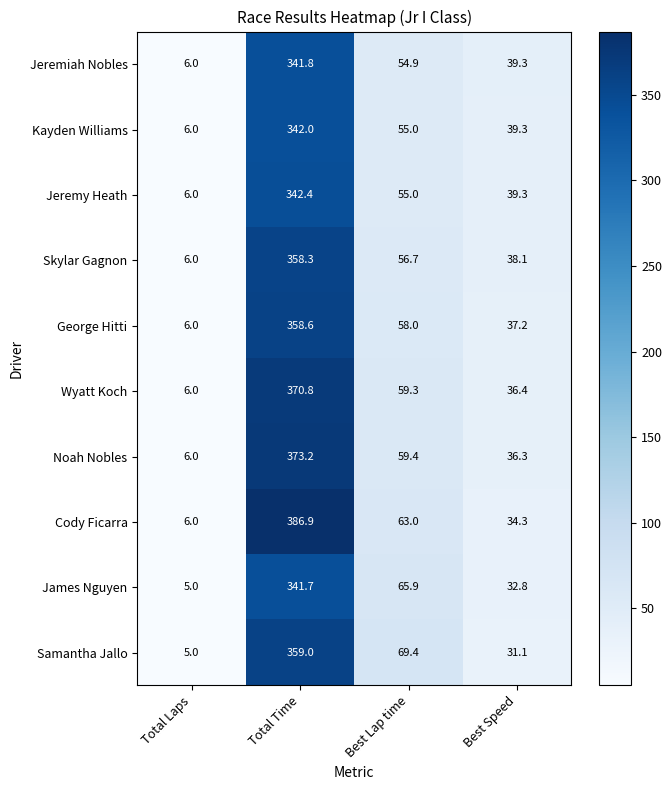

What is the difference between the maximum and minimum values in the Skylar Gagnon series?

352.3